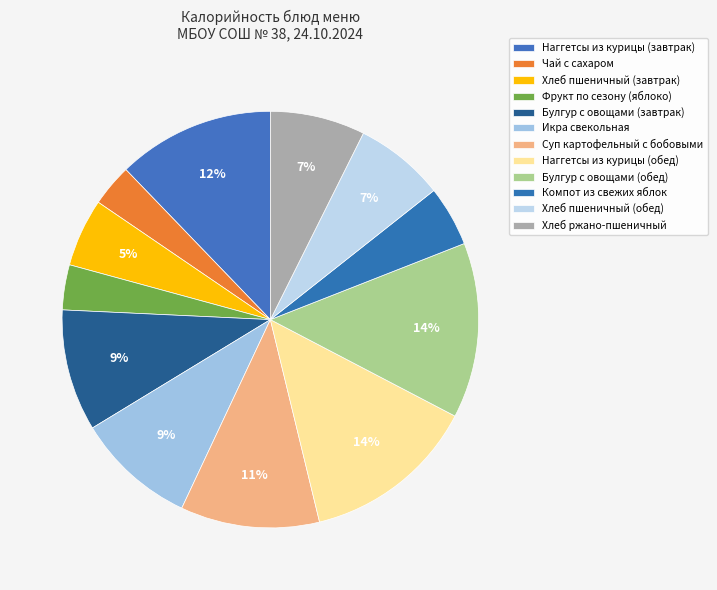

Which category has the smallest portion of the pie?

Чай с сахаром